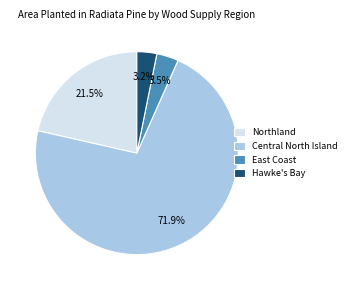

To the nearest percent, what is the difference between the largest and smallest slice percentages?

69%